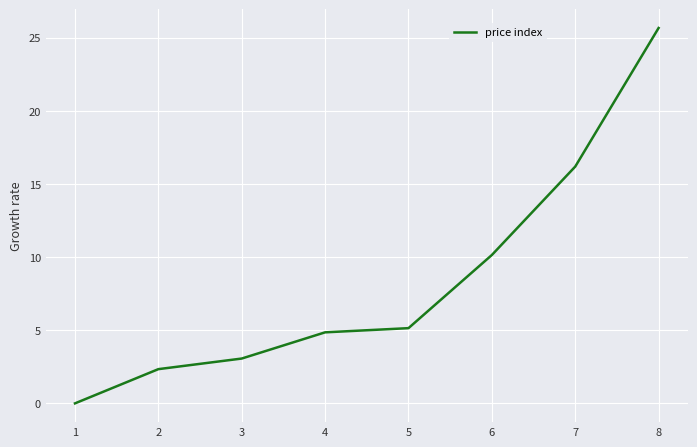

How many lines are shown in the chart?

1